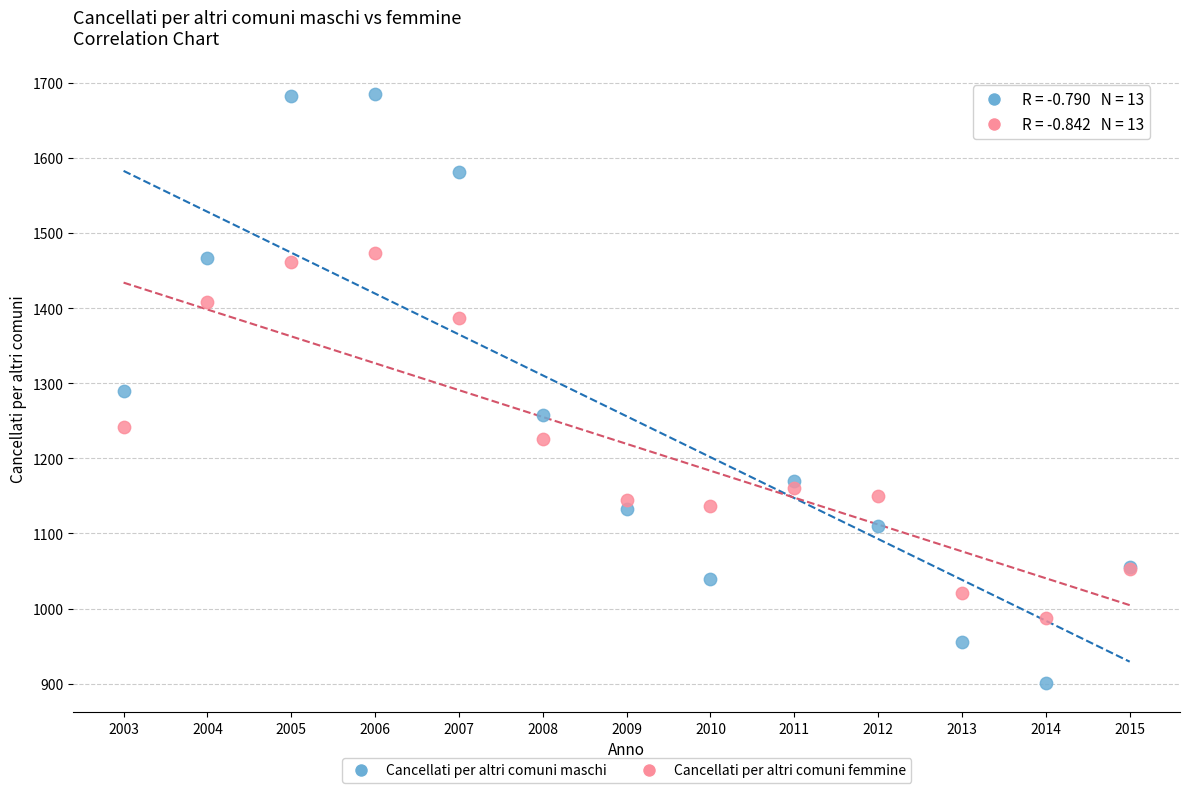

What are all the series names shown in the legend?

Cancellati per altri comuni maschi, Cancellati per altri comuni femmine